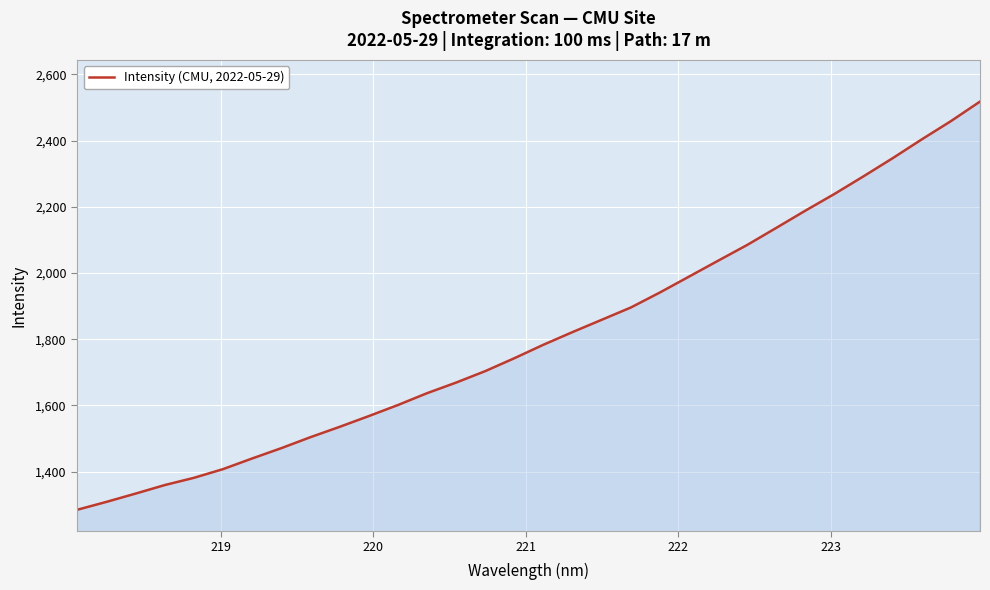

True or false: there are more than 2 points higher than both neighbors.

False